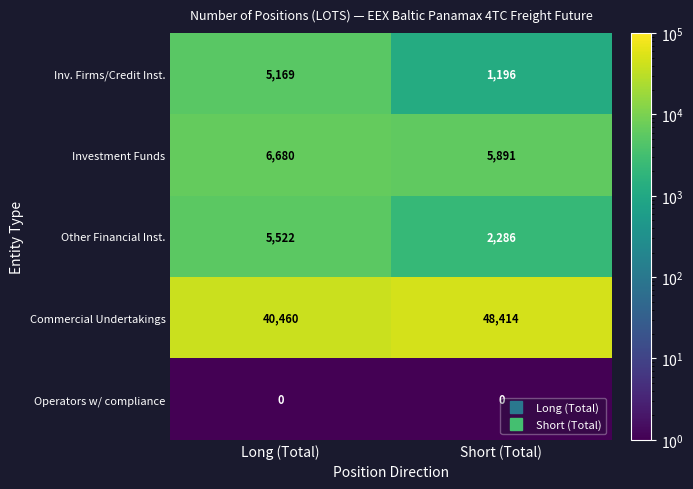

The value of Other Financial Inst. at Long (Total) is 7384. True or false?

False